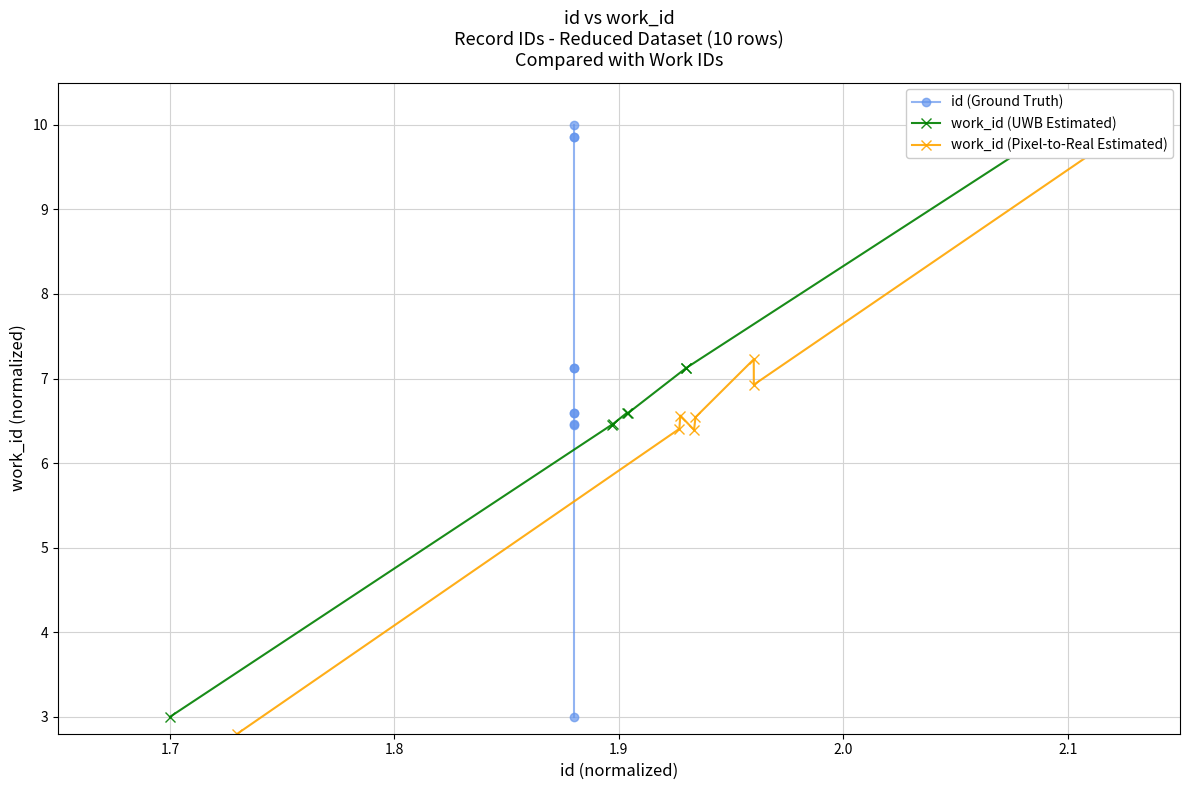

Rank the series by their maximum value, from highest to lowest.

id (Ground Truth), work_id (UWB Estimated), work_id (Pixel-to-Real Estimated)